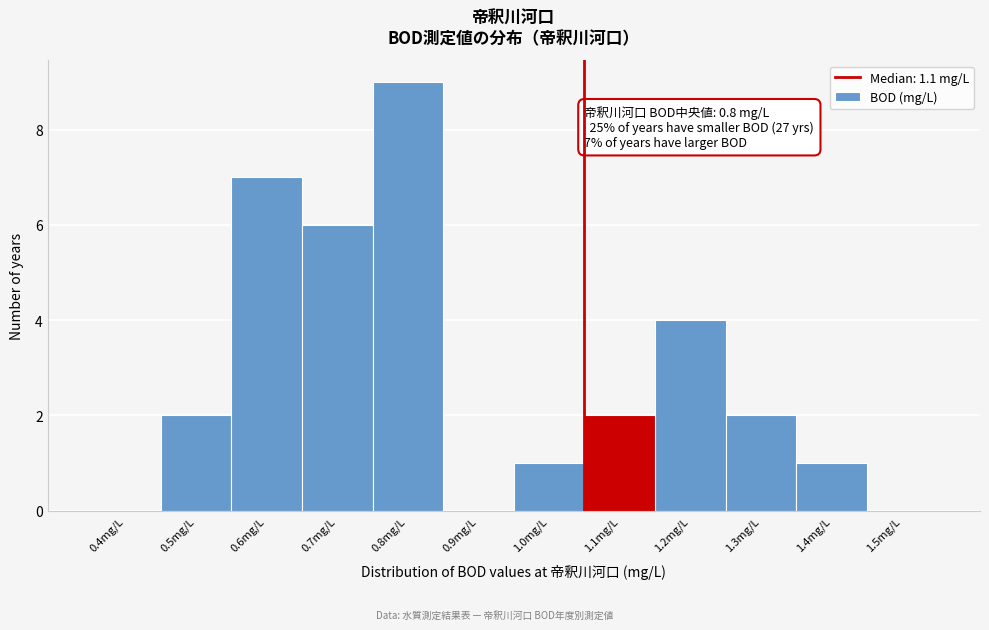

Reading left to right, extract all data points from this chart.

0.4mg/L=0	0.5mg/L=2	0.6mg/L=7	0.7mg/L=6	0.8mg/L=9	0.9mg/L=0	1.0mg/L=1	1.1mg/L=2	1.2mg/L=4	1.3mg/L=2	1.4mg/L=1	1.5mg/L=0